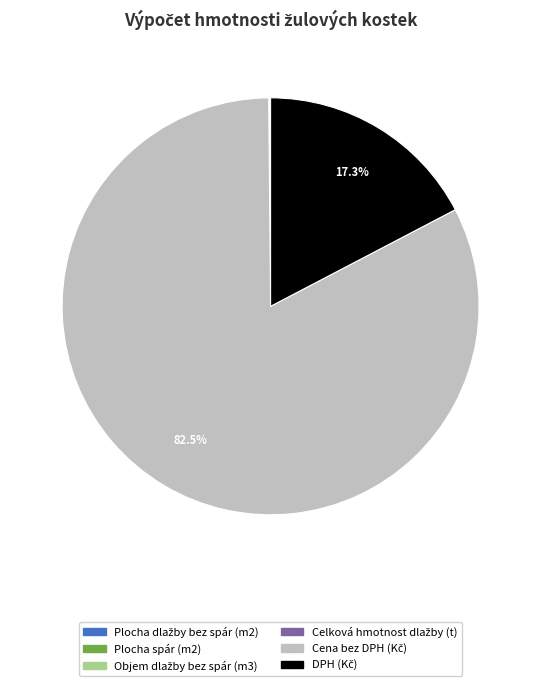

To the nearest percent, what is the difference between the largest and smallest slice percentages?

83%